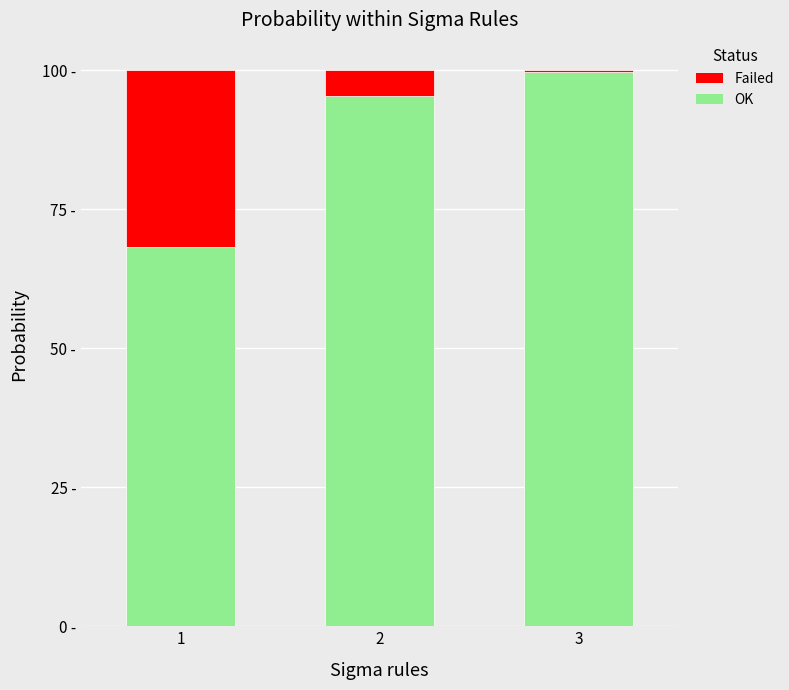

What are all the series names shown in the legend?

Failed, OK